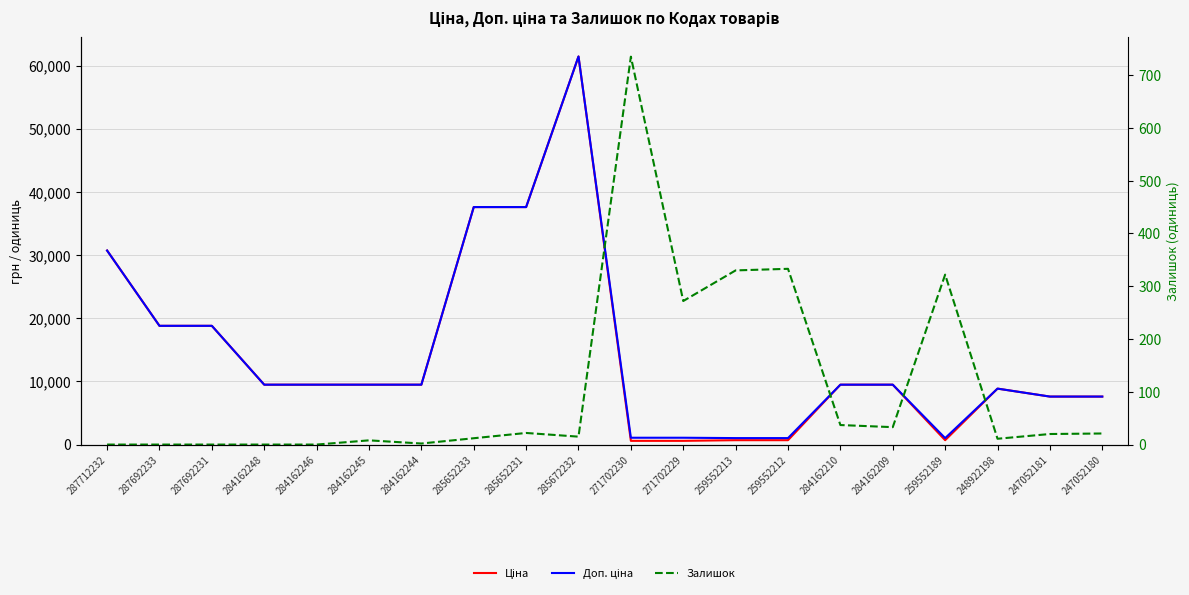

What is the value of the Доп. ціна point at the 6th from the left?

9480.1